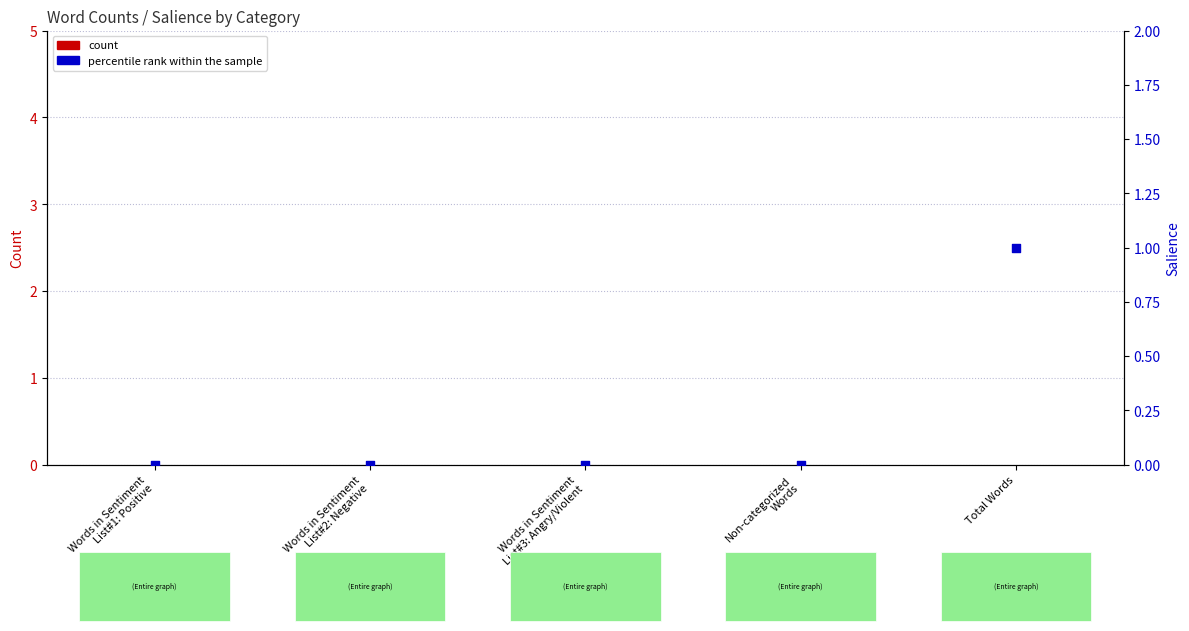

Which series has the widest spread of Y values?

percentile rank within the sample